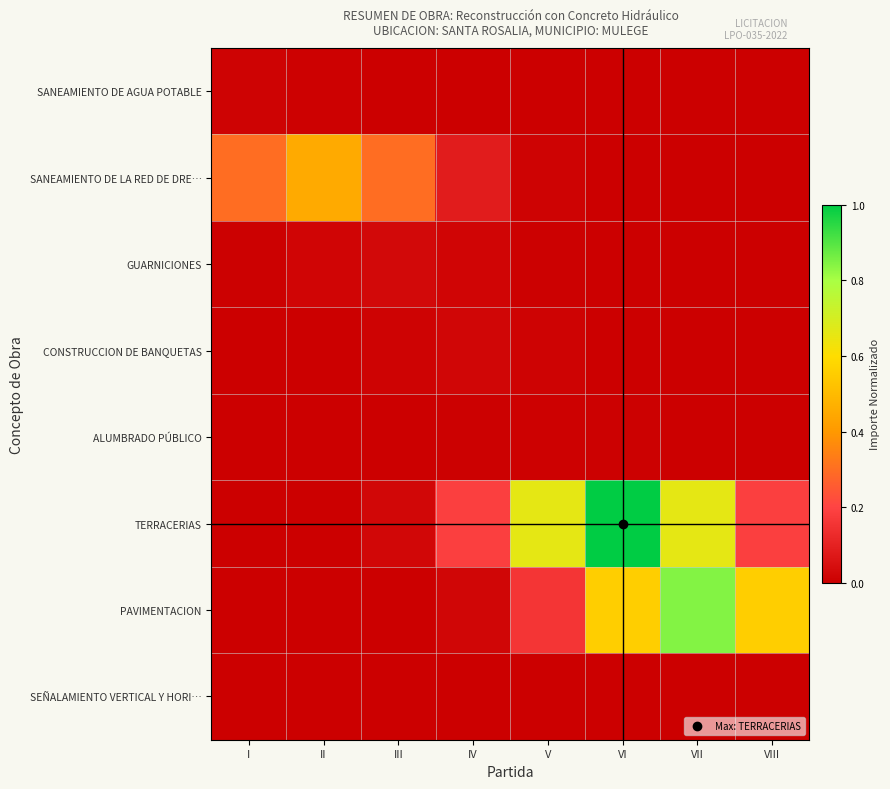

Reading left to right, what are all the values shown in this chart?

SANEAMIENTO DE AGUA POTABLE: I=0.0	II=0.0	III=0.0	IV=0.0	V=0.0	VI=0.0	VII=0.0	VIII=0.0
SANEAMIENTO DE LA RED DE DRE…: I=0.3	II=0.5	III=0.3	IV=0.1	V=0.0	VI=0.0	VII=0.0	VIII=0.0
GUARNICIONES: I=0.0	II=0.0	III=0.0	IV=0.0	V=0.0	VI=0.0	VII=0.0	VIII=0.0
CONSTRUCCION DE BANQUETAS: I=0.0	II=0.0	III=0.0	IV=0.0	V=0.0	VI=0.0	VII=0.0	VIII=0.0
ALUMBRADO PÚBLICO: I=0.0	II=0.0	III=0.0	IV=0.0	V=0.0	VI=0.0	VII=0.0	VIII=0.0
TERRACERIAS: I=0.0	II=0.0	III=0.0	IV=0.2	V=0.7	VI=1.0	VII=0.7	VIII=0.2
PAVIMENTACION: I=0.0	II=0.0	III=0.0	IV=0.0	V=0.2	VI=0.6	VII=0.8	VIII=0.6
SEÑALAMIENTO VERTICAL Y HORI…: I=0.0	II=0.0	III=0.0	IV=0.0	V=0.0	VI=0.0	VII=0.0	VIII=0.0